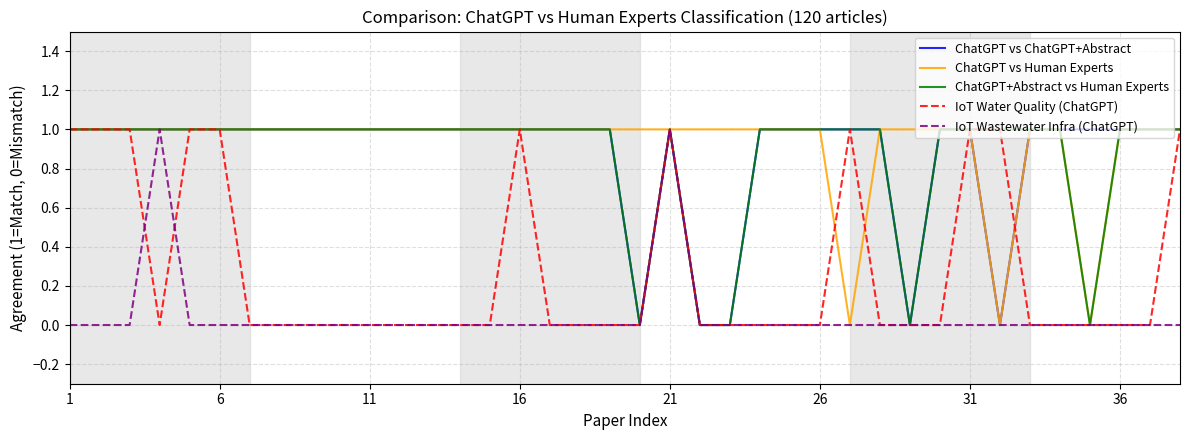

How many lines are shown in the chart?

5